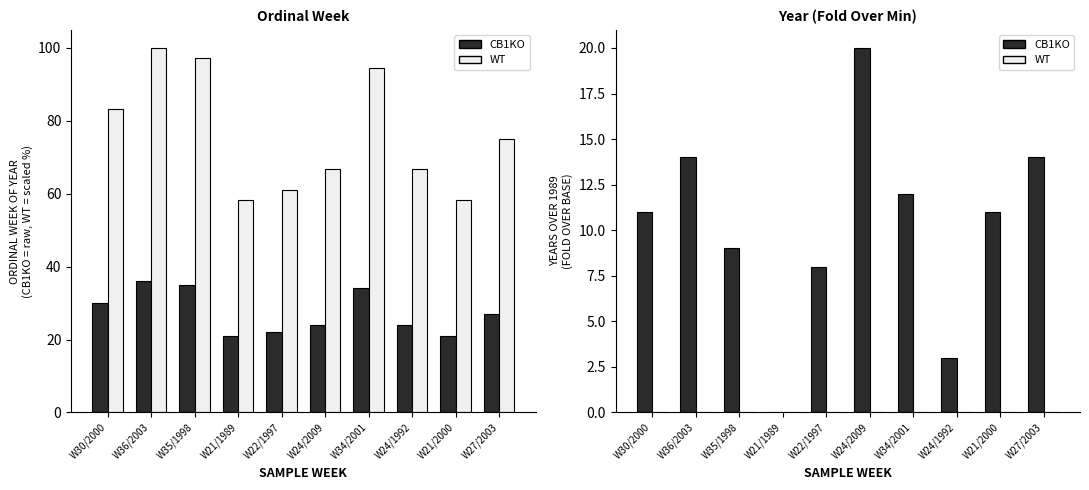

What are all the series names shown in the legend?

CB1KO, WT